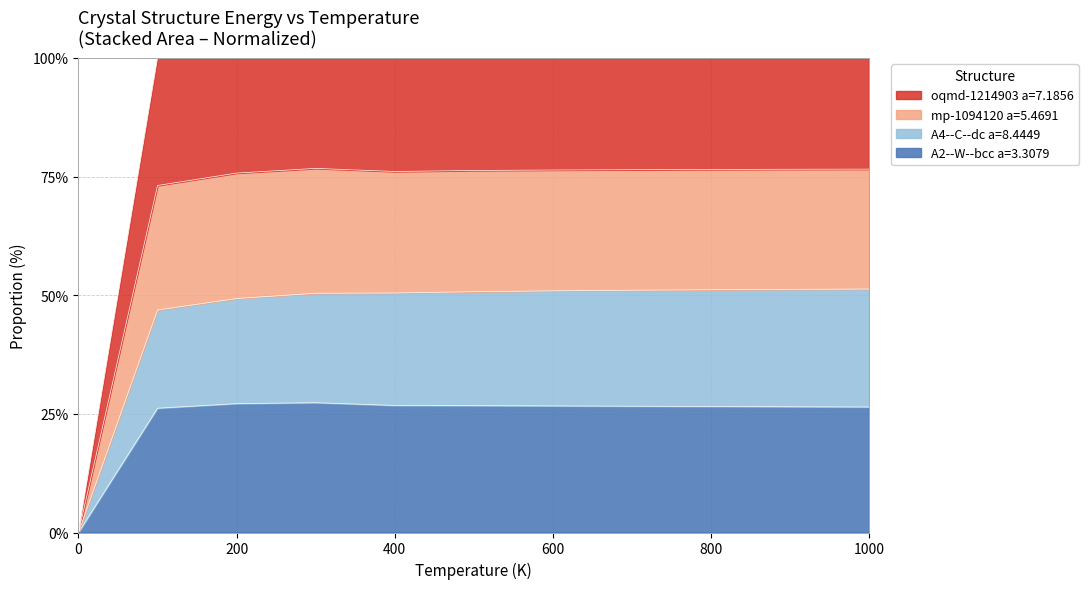

What is the highest value of the A2--W--bcc a=3.3079 series?

27.4